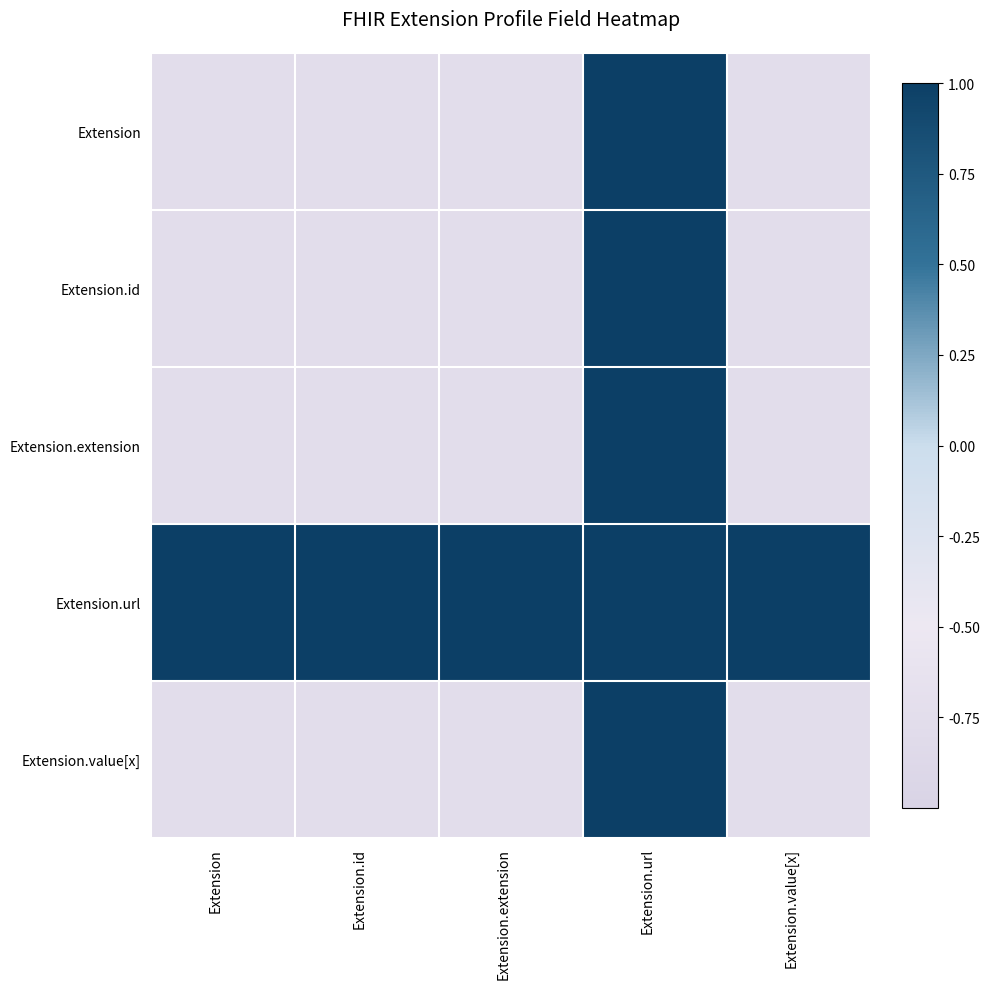

Reading left to right, list all the values displayed in this chart.

Extension: Extension=-0.8	Extension.id=-0.8	Extension.extension=-0.8	Extension.url=1.0	Extension.value[x]=-0.8
Extension.id: Extension=-0.8	Extension.id=-0.8	Extension.extension=-0.8	Extension.url=1.0	Extension.value[x]=-0.8
Extension.extension: Extension=-0.8	Extension.id=-0.8	Extension.extension=-0.8	Extension.url=1.0	Extension.value[x]=-0.8
Extension.url: Extension=1.0	Extension.id=1.0	Extension.extension=1.0	Extension.url=1.0	Extension.value[x]=1.0
Extension.value[x]: Extension=-0.8	Extension.id=-0.8	Extension.extension=-0.8	Extension.url=1.0	Extension.value[x]=-0.8